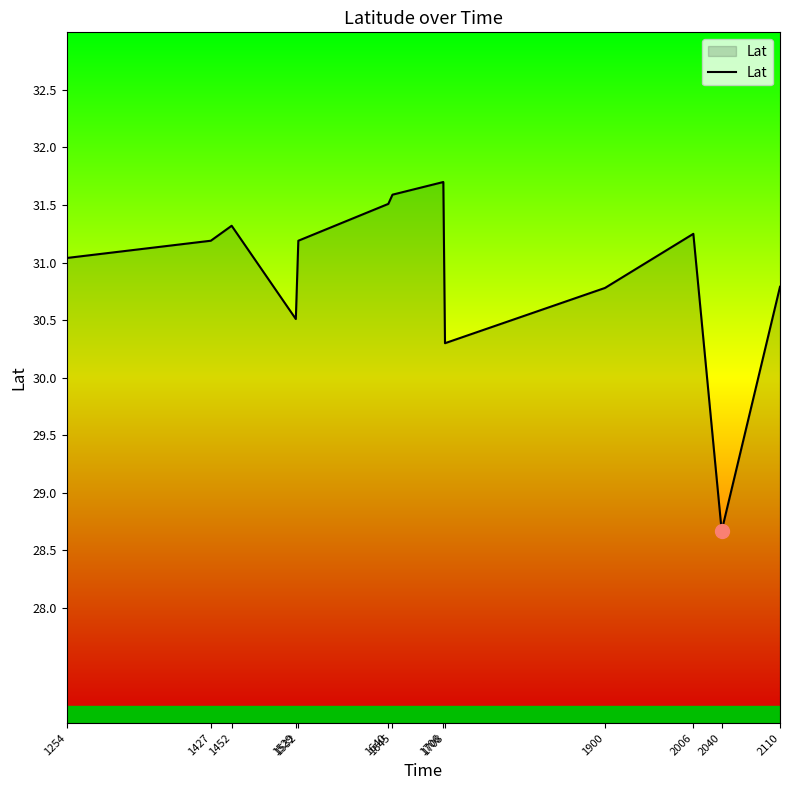

Count the number of categories in the chart.

13